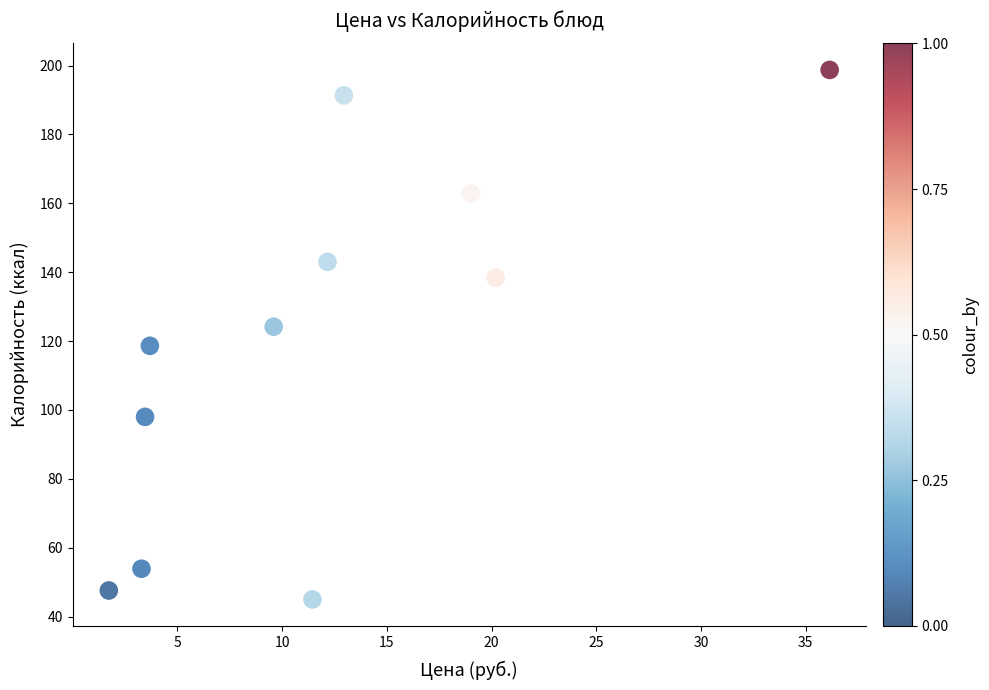

What is the average Y value?

120.1